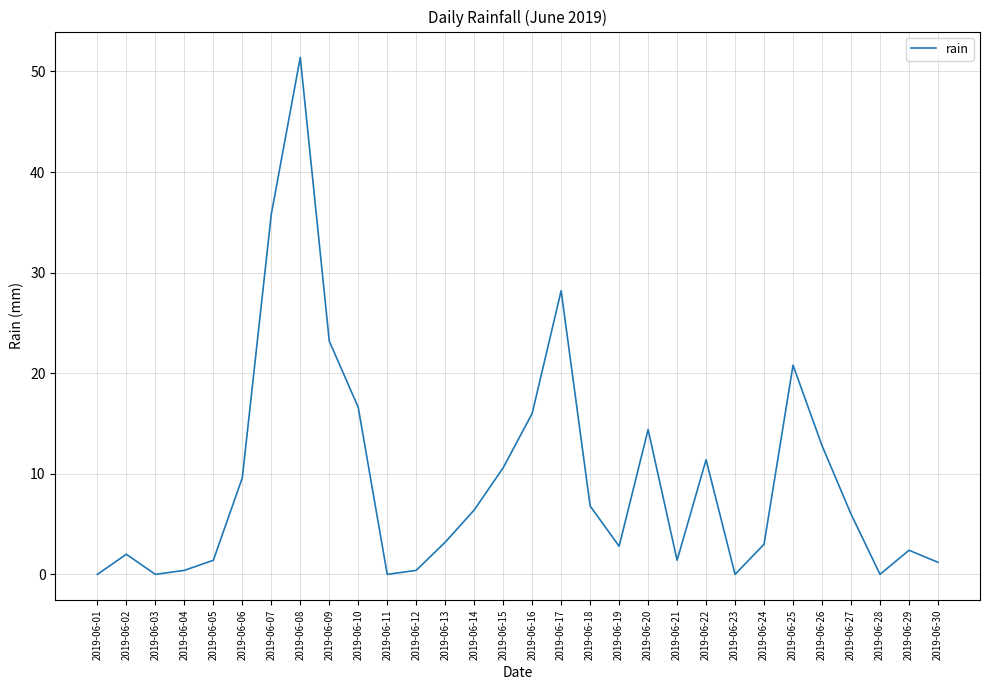

What is the difference between the second highest and minimum values?

35.8